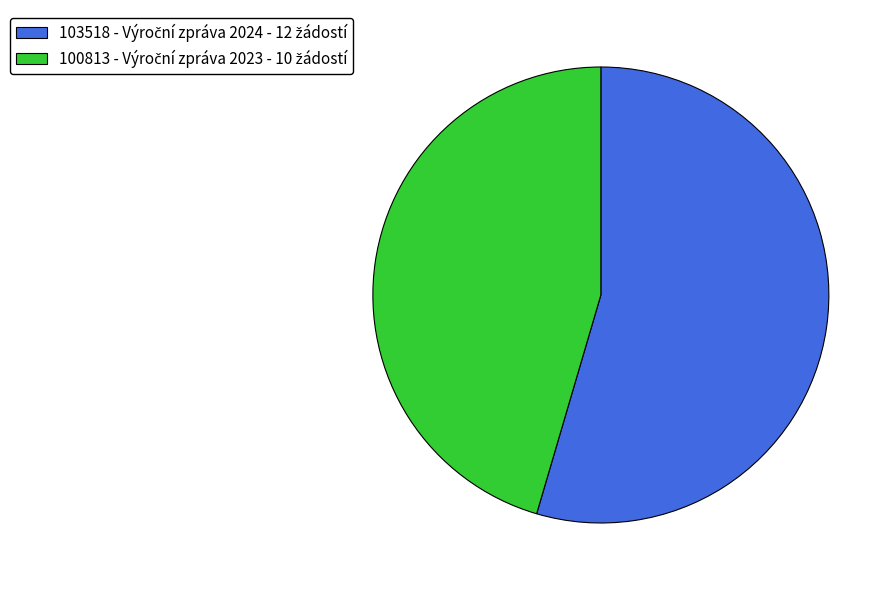

Does any single category account for the majority?

Yes